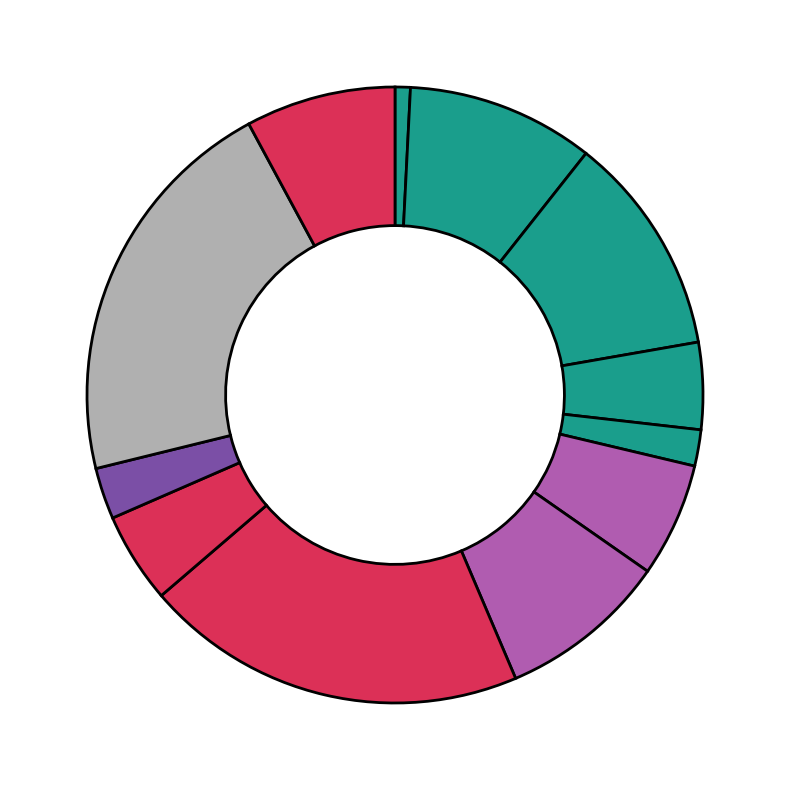

How many slices are in this pie chart?

12